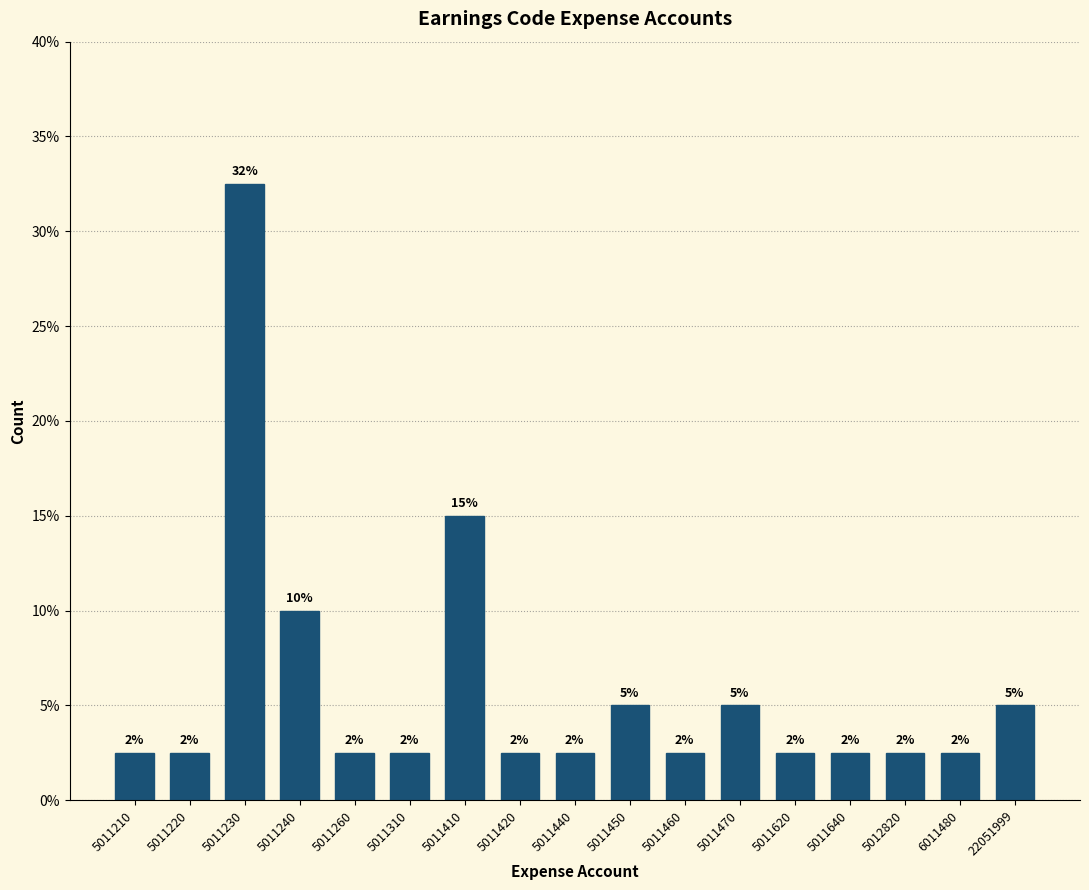

How many bars are there in total?

17